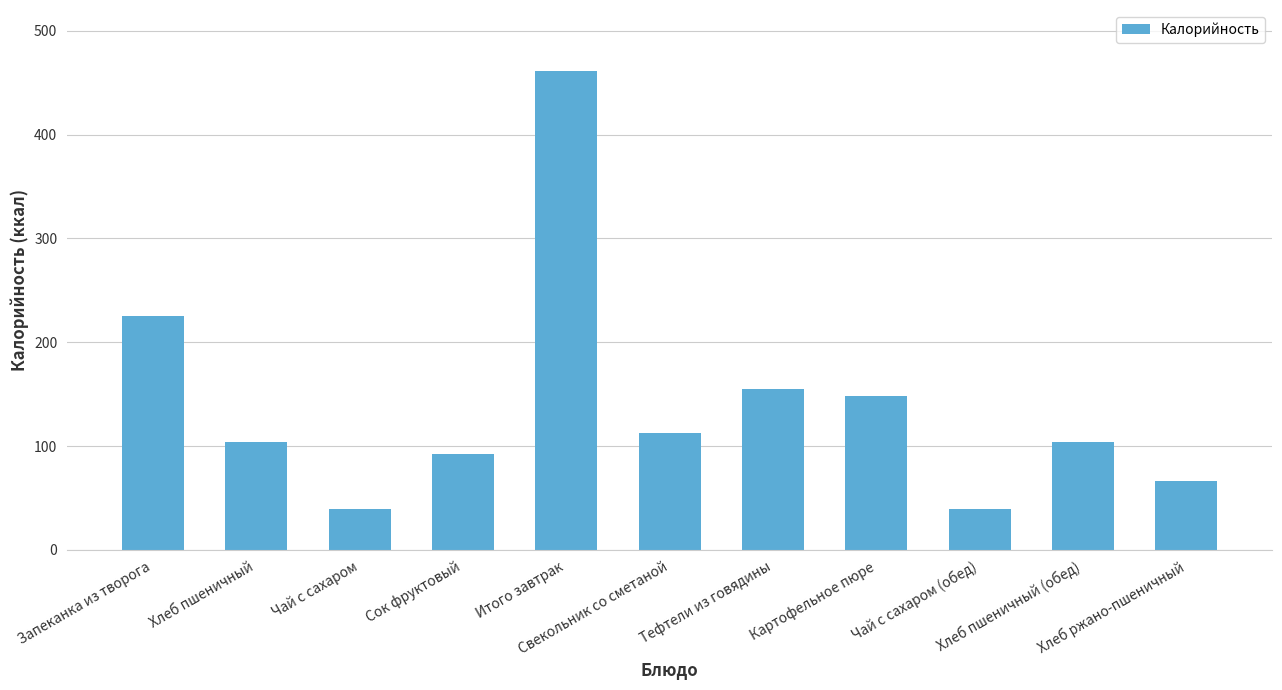

What is the difference between the values at Чай с сахаром (обед) and Картофельное пюре?

108.1